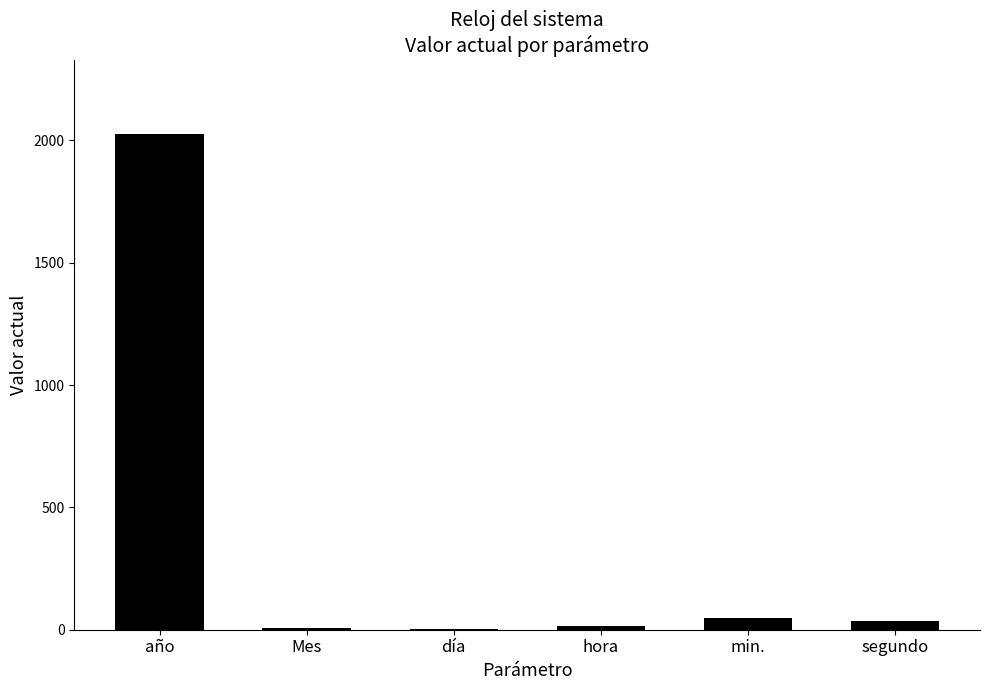

What is the maximum value shown in the chart?

2025